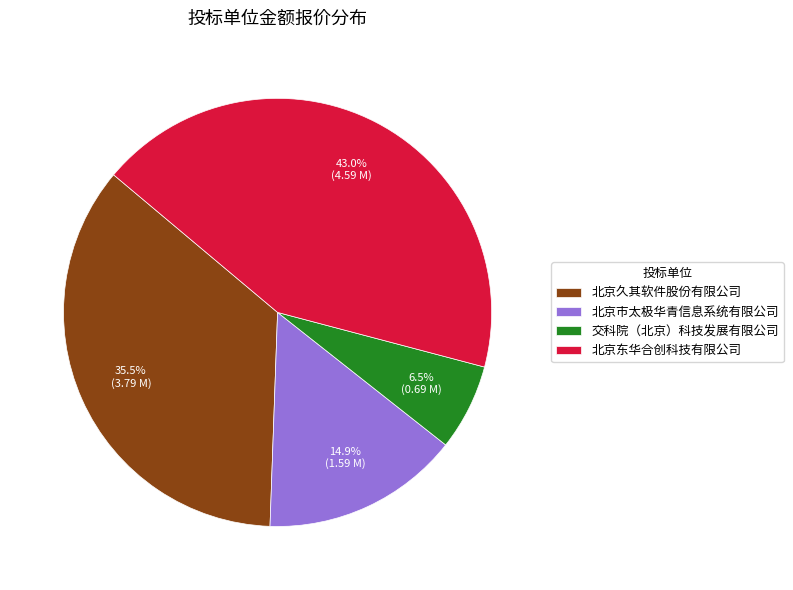

How much of the chart is everything except 北京市太极华青信息系统有限公司?

85.1%